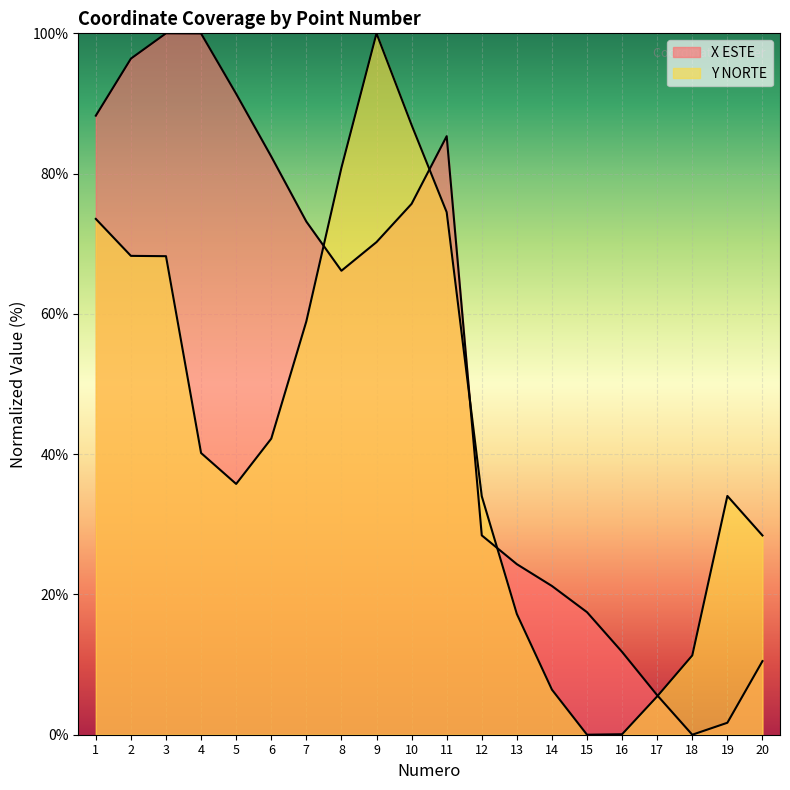

Read the Y NORTE value at 14.

6.4